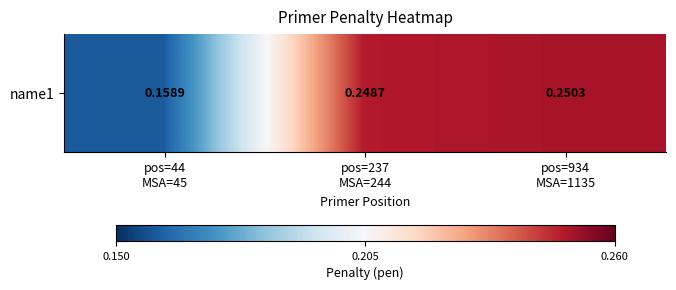

Is it true that the value at pos=934
MSA=1135 is 0.2?

False